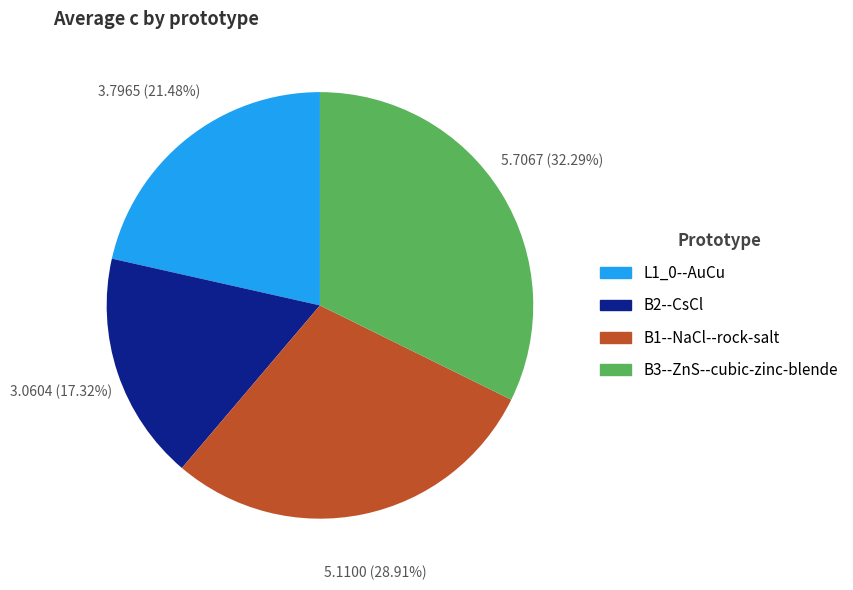

Does B1--NaCl--rock-salt account for over 50% of the chart?

No